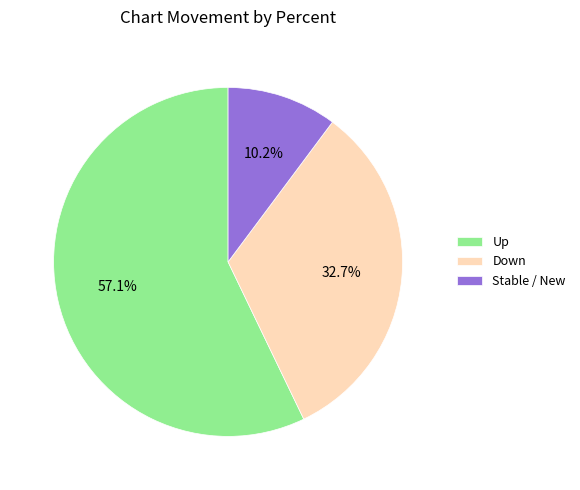

To the nearest percent, what is the difference between the largest and smallest slice percentages?

47%